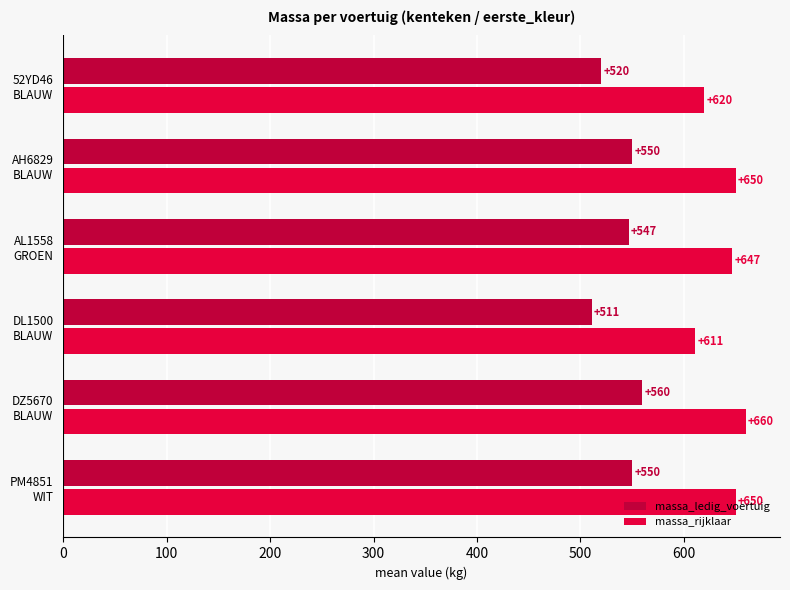

What is the difference between the maximum and minimum values in the massa_rijklaar series?

49